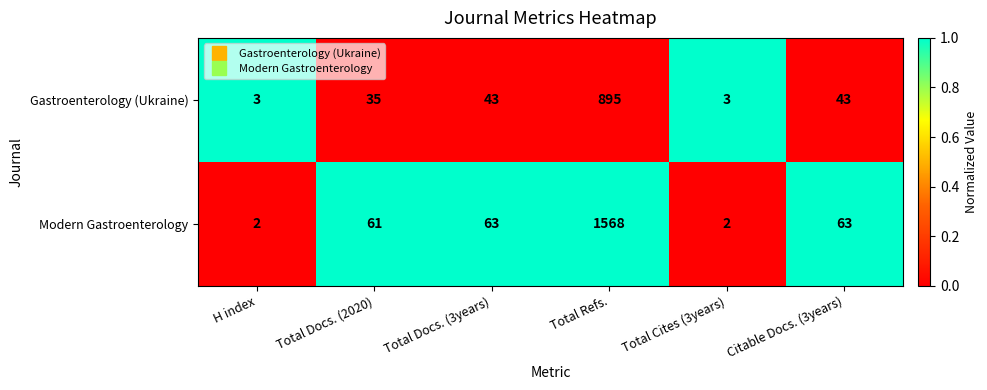

List the series in order of their peak value, highest first.

Modern Gastroenterology, Gastroenterology (Ukraine)